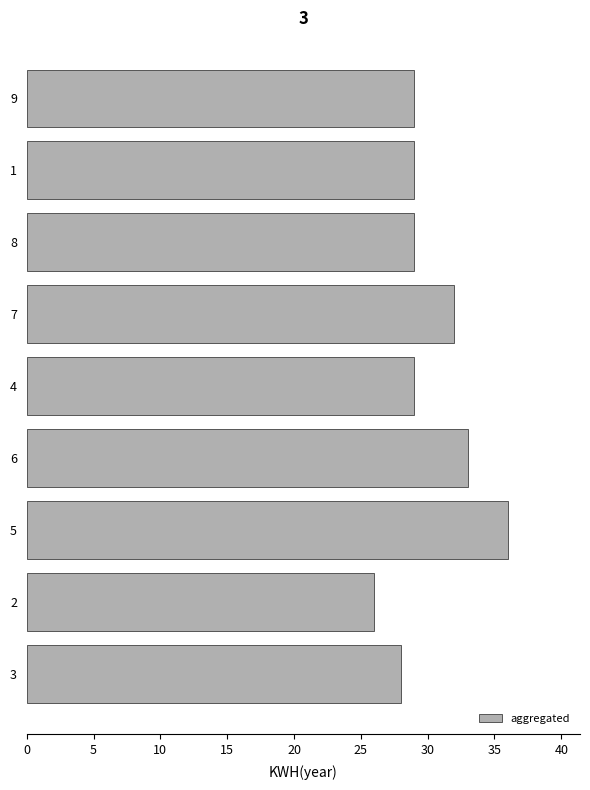

Count the values in the range 29 to 32.

5